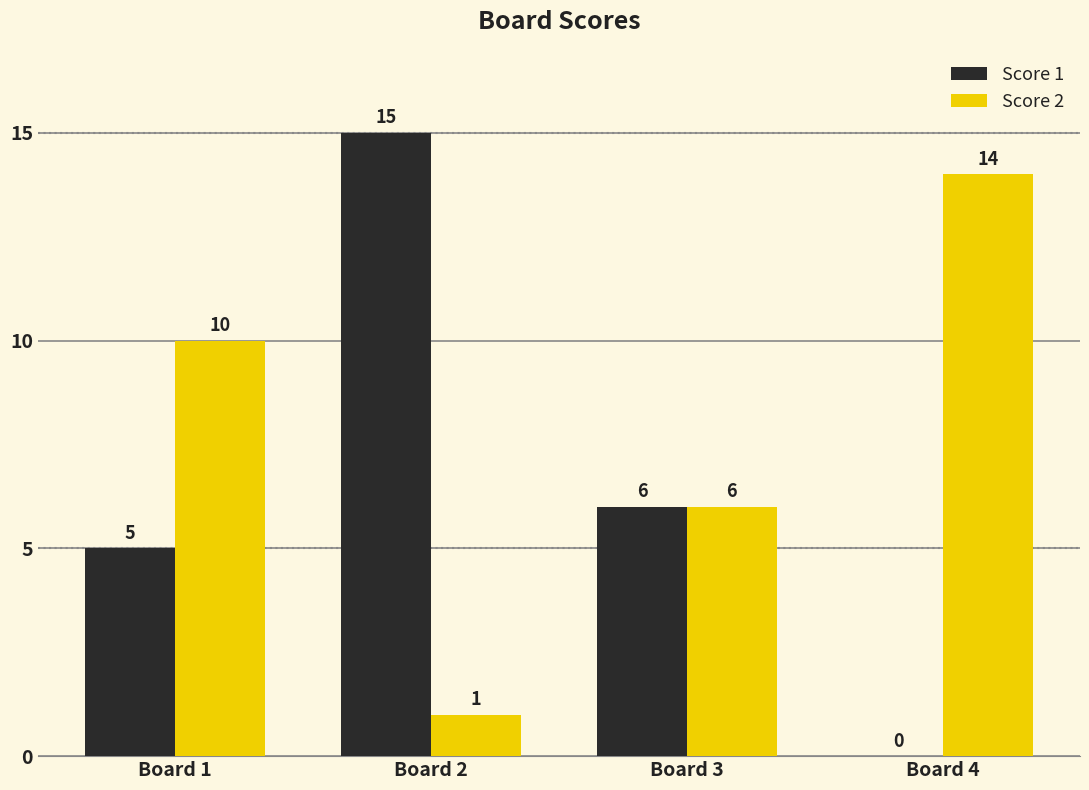

How many positive values does the Score 1 series have?

3